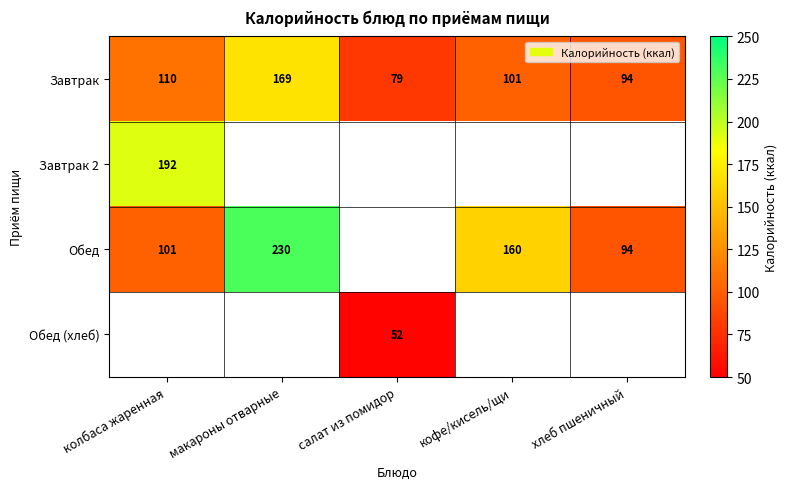

The value of Обед at колбаса жаренная is 101. True or false?

True